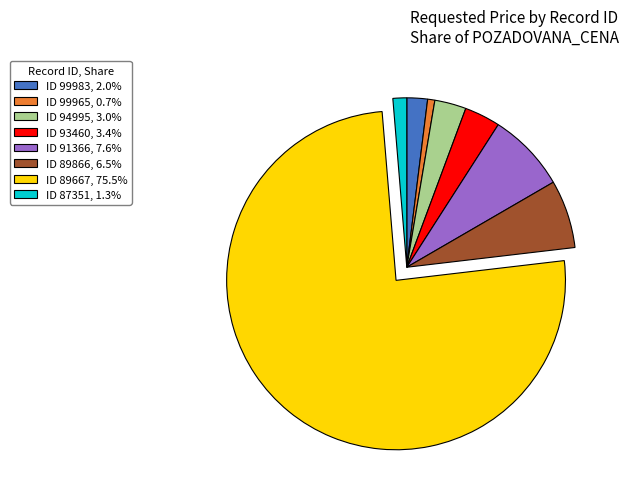

Does ID 99965, 0.7% represent more than half of the total?

No